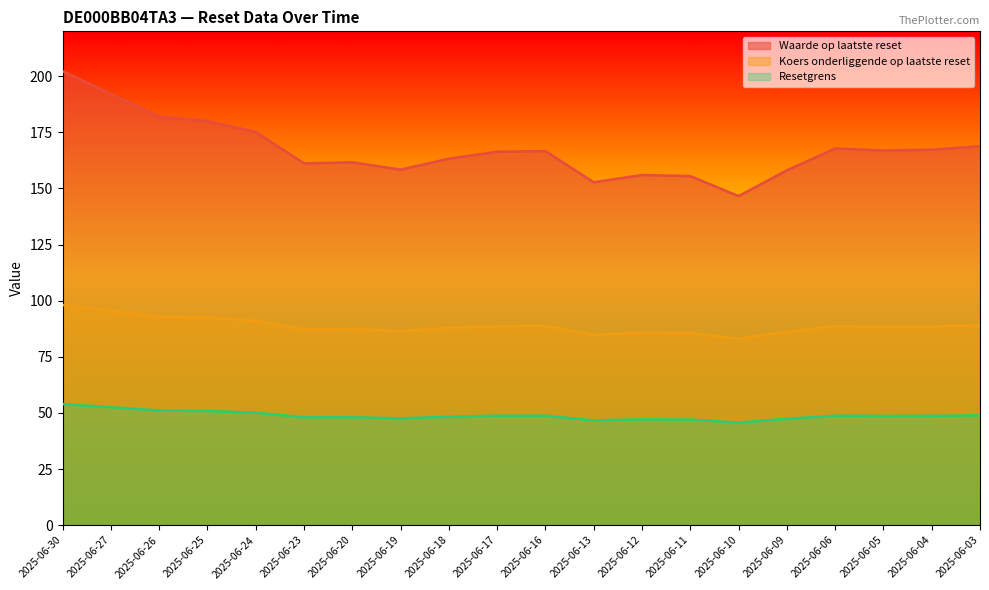

How many interior local peaks does the Koers onderliggende op laatste reset series have?

4